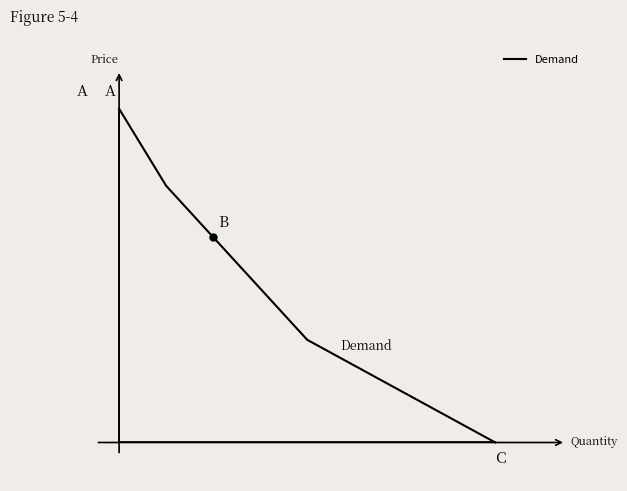

Does the chart have visible grid lines?

No